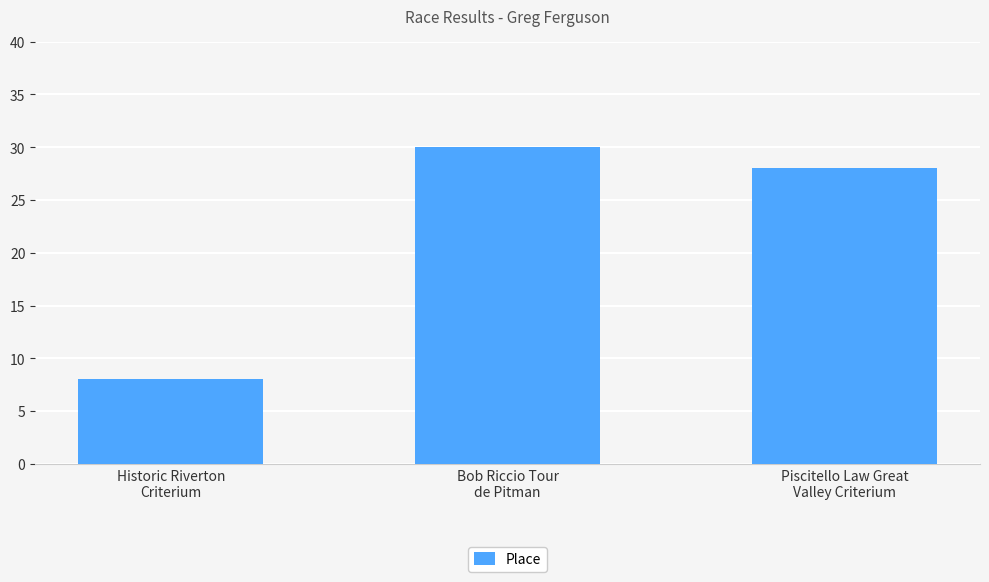

At which label is the value closest to 19?

Piscitello Law Great
Valley Criterium